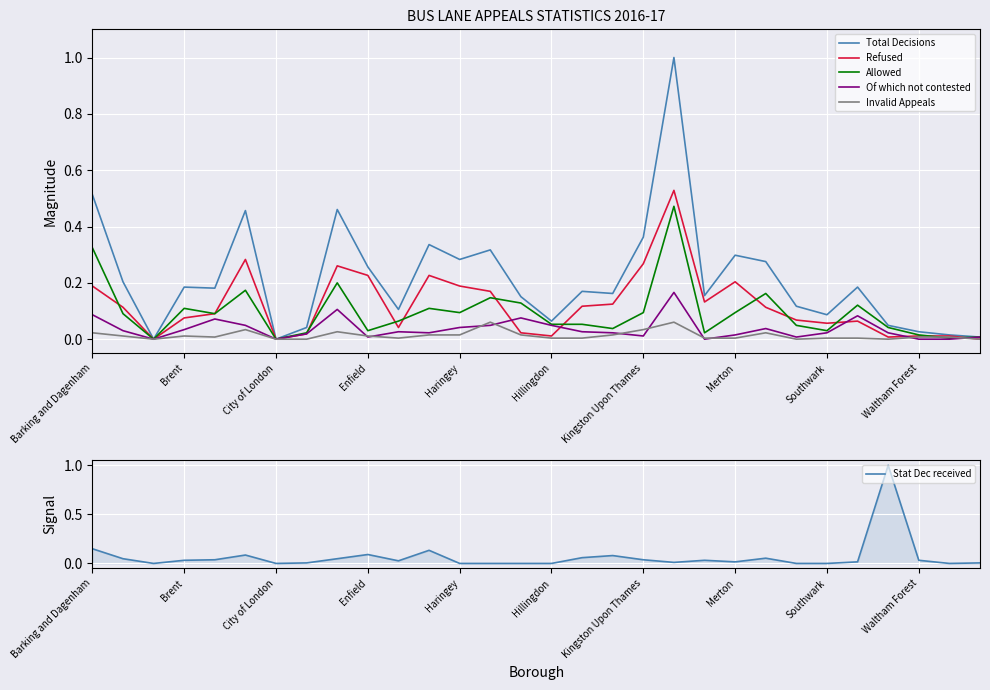

Which series has the widest spread of values?

Total Decisions